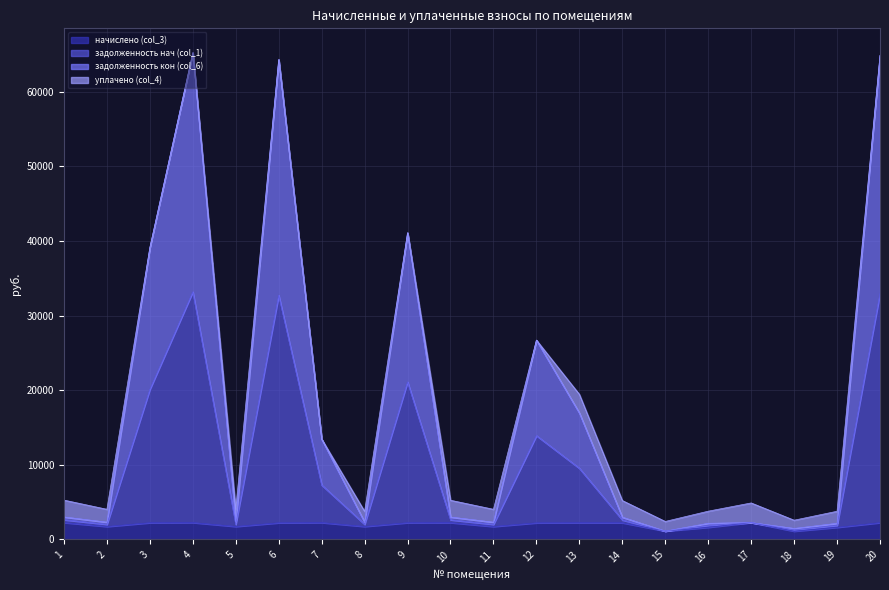

In начислено (col_3), how many points are lower than both neighbors (excluding endpoints)?

6